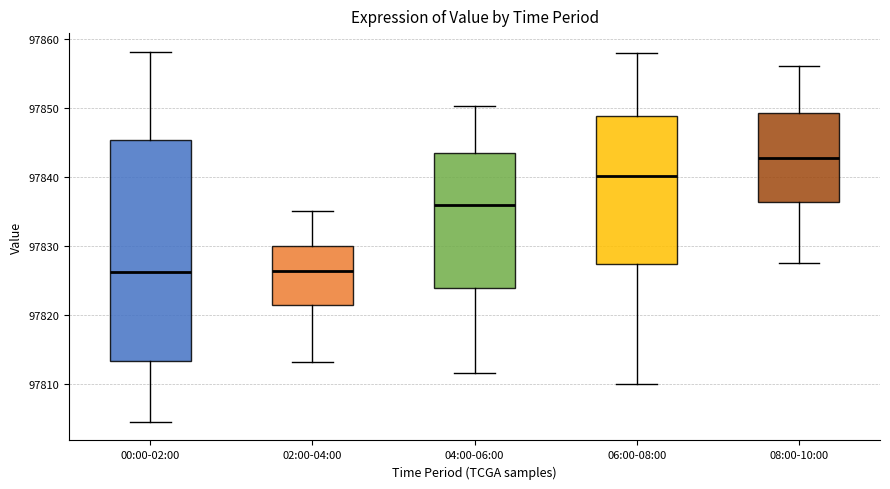

Comparing the boxes themselves (not the whiskers), which one is the tallest?

00:00-02:00